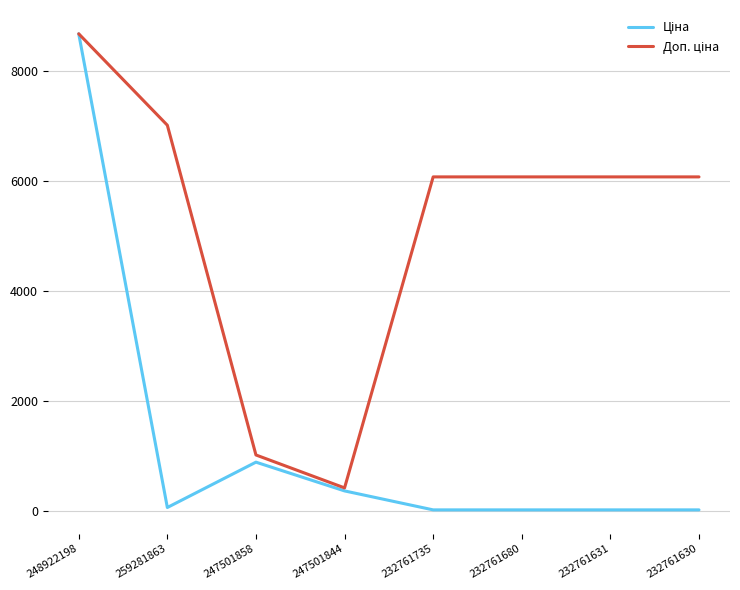

At which category is the sum across all series the highest?

248922198